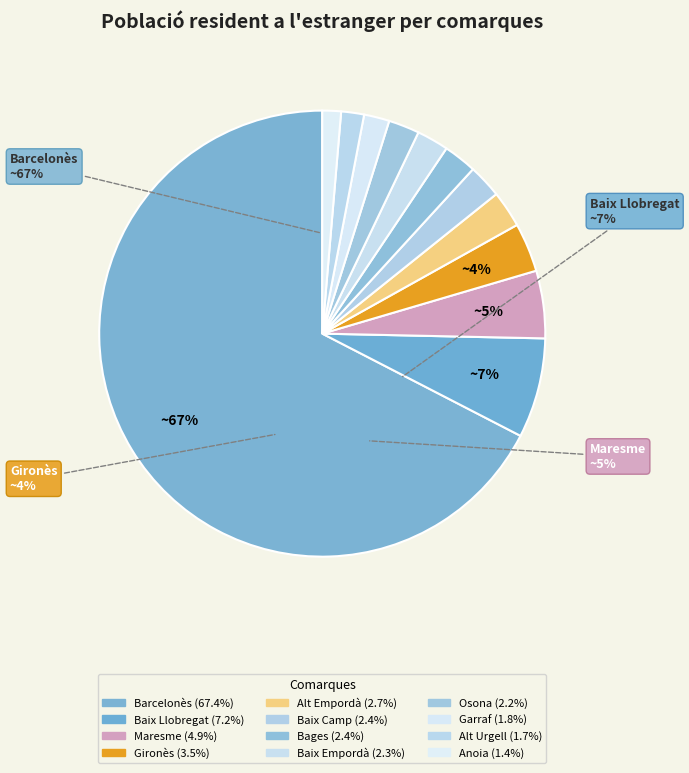

Is the sum of Baix Llobregat and Alt Empordà greater than half?

No